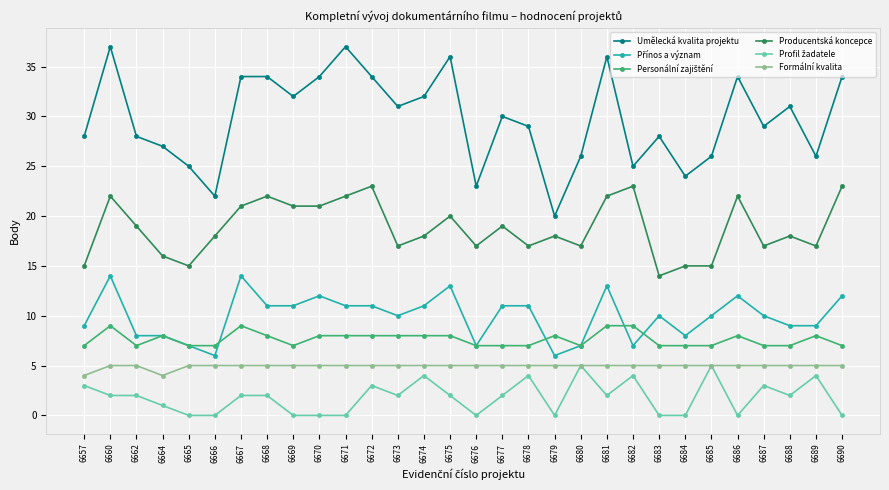

Which series has the largest range (max minus min)?

Umělecká kvalita projektu